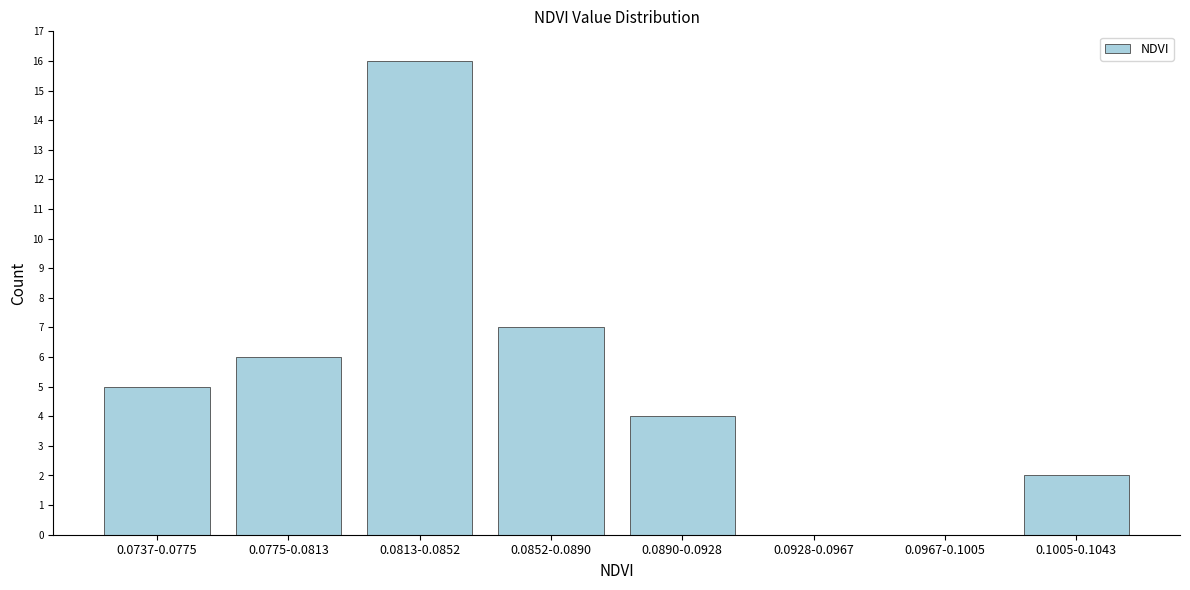

Reading left to right, what are all the values shown in this chart?

0.0737-0.0775=5	0.0775-0.0813=6	0.0813-0.0852=16	0.0852-0.0890=7	0.0890-0.0928=4	0.0928-0.0967=0	0.0967-0.1005=0	0.1005-0.1043=2